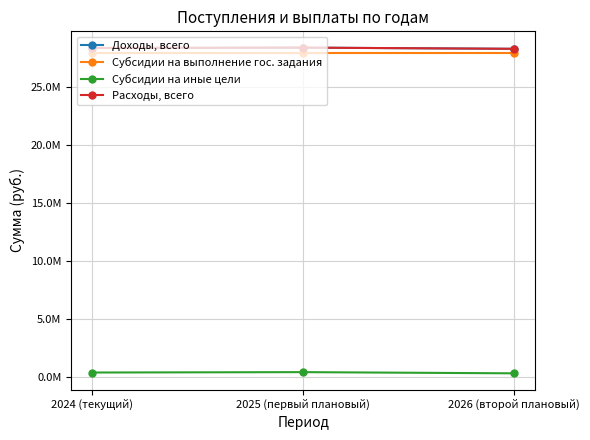

Reading right to left, extract all data points from this chart.

Доходы, всего: 2026 (второй плановый)=28322920	2025 (первый плановый)=28425720	2024 (текущий)=28392920
Субсидии на выполнение гос. задания: 2026 (второй плановый)=27972920	2025 (первый плановый)=27972920	2024 (текущий)=27972920
Субсидии на иные цели: 2026 (второй плановый)=350000	2025 (первый плановый)=452800	2024 (текущий)=420000
Расходы, всего: 2026 (второй плановый)=28322920	2025 (первый плановый)=28425720	2024 (текущий)=28392920